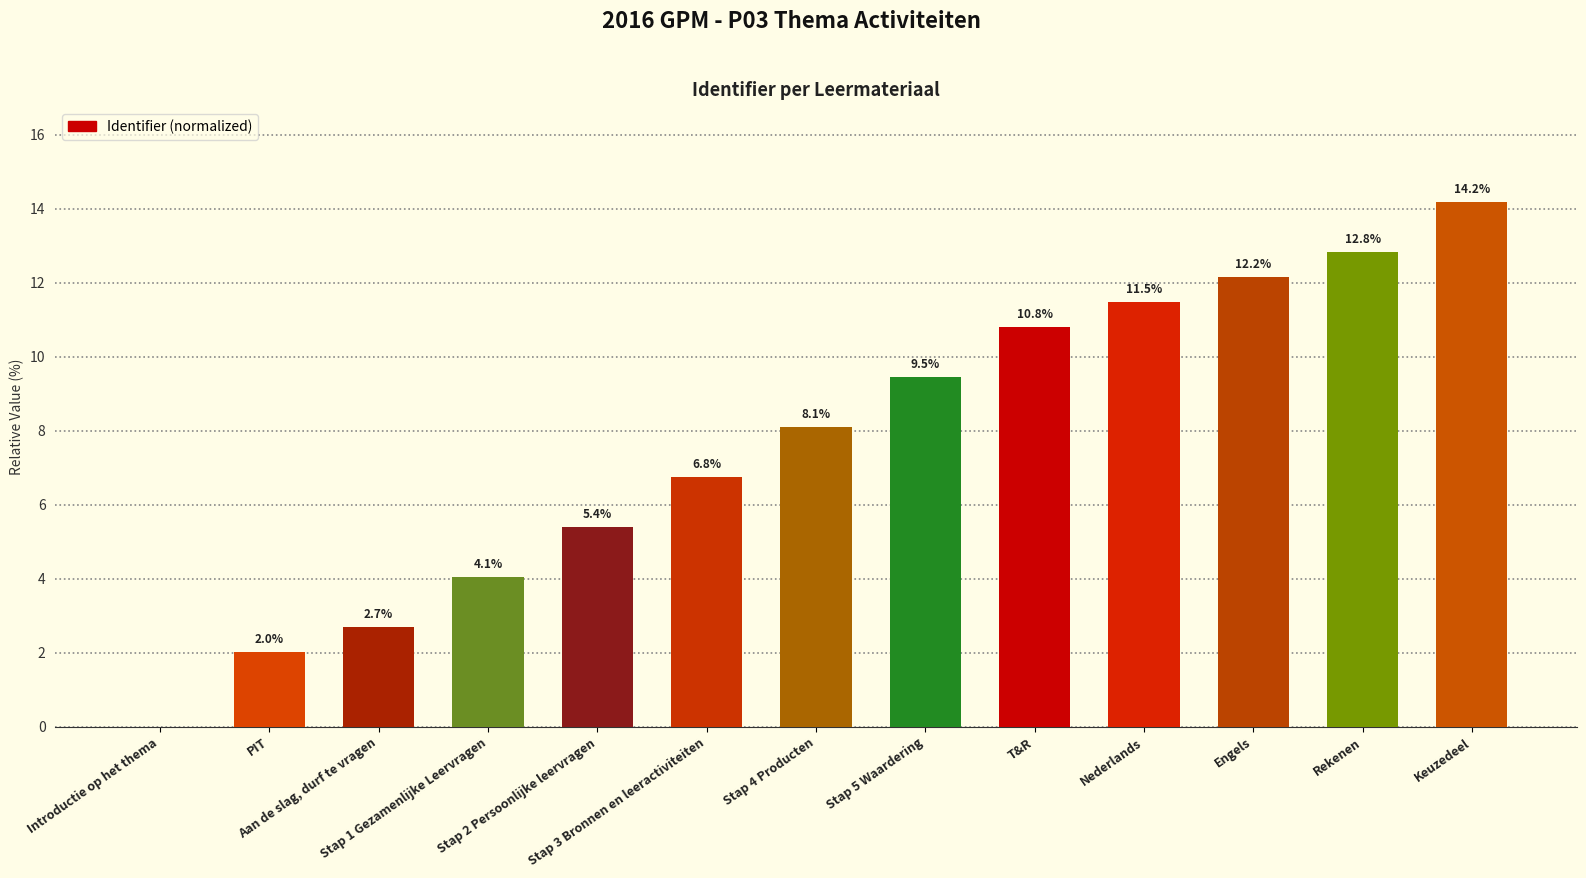

Approximately how many times larger is the value at Stap 2 Persoonlijke leervragen compared to PIT?

2.7